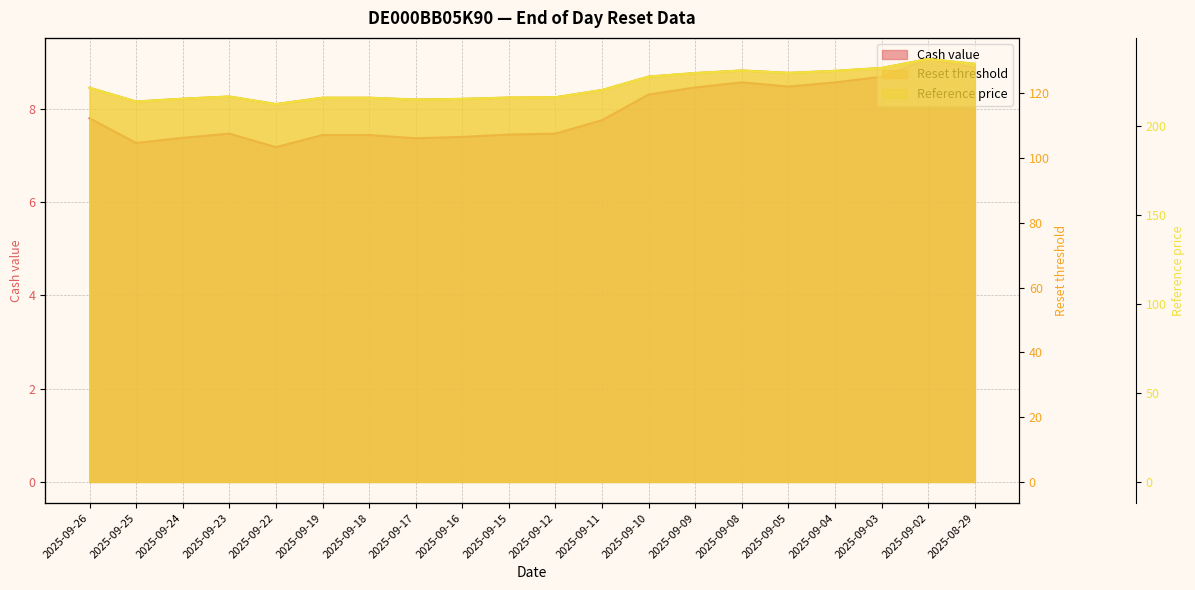

At which category is the sum across all series the highest?

2025-09-02